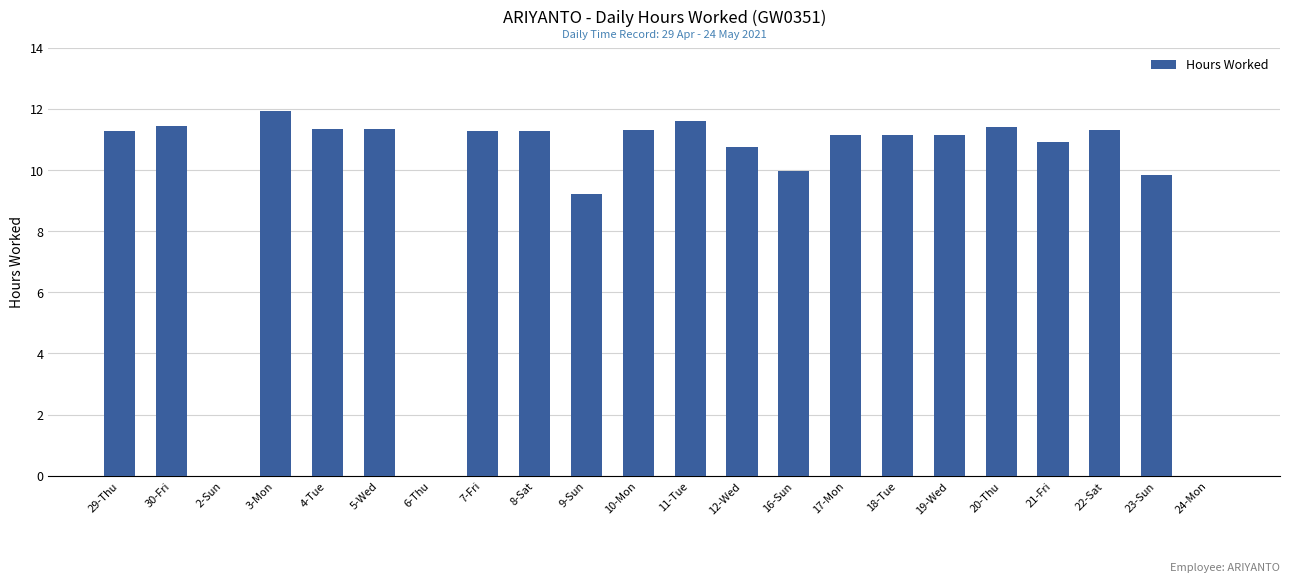

What is the maximum value shown in the chart?

11.9